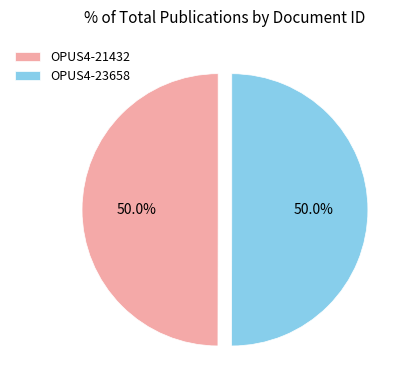

Combined, what portion of the pie is OPUS4-21432 and OPUS4-23658?

100.0%